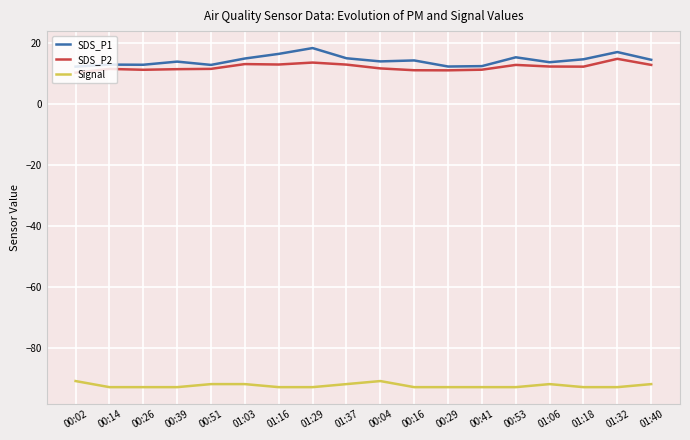

What is the sum of all Signal values?

-1665.0